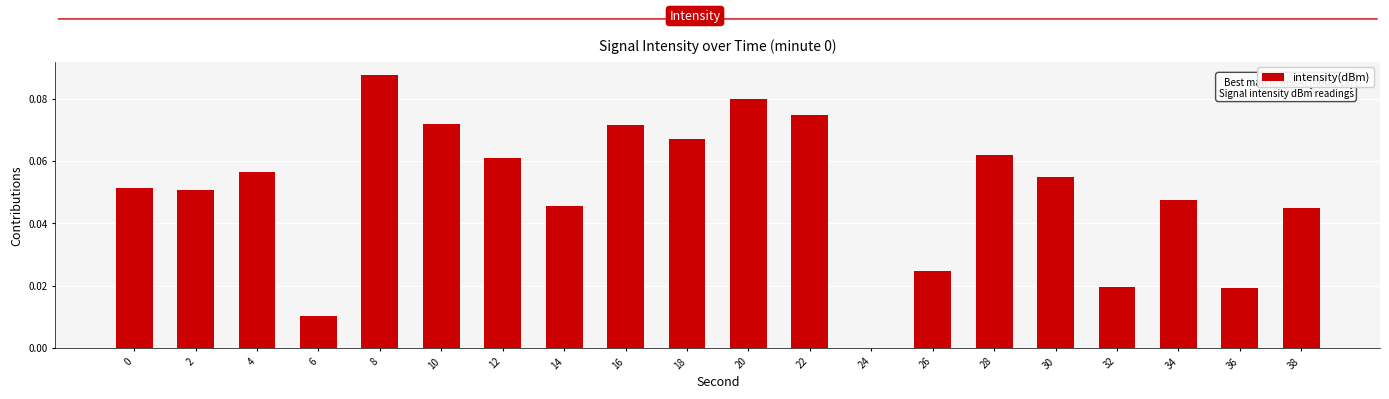

Between 4 and 30, which is larger?

4